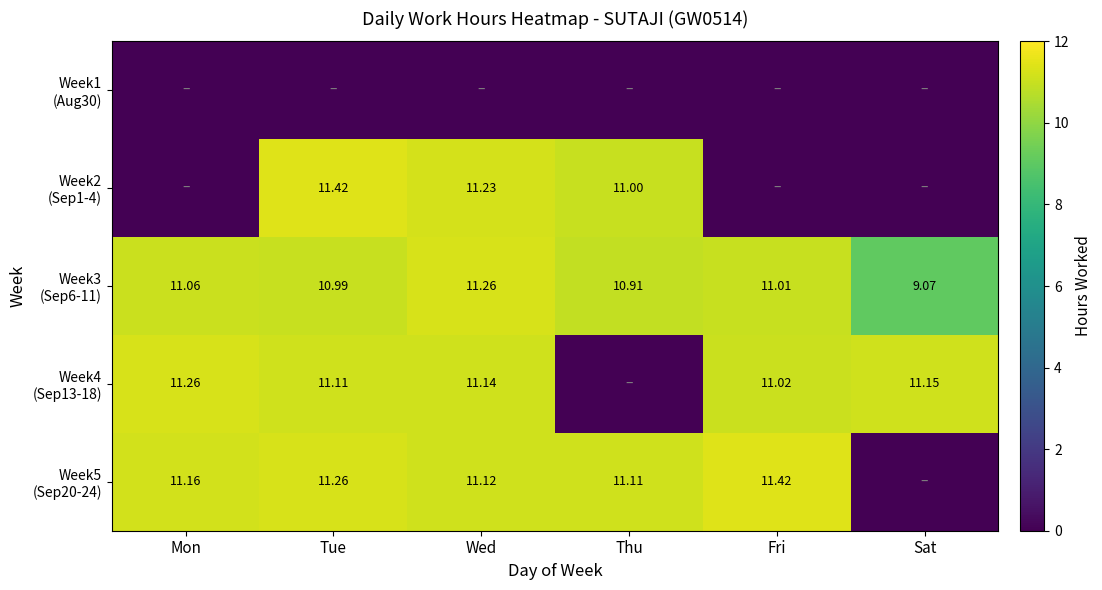

Read the Week5 (Sep20-24) value at Tue.

11.3